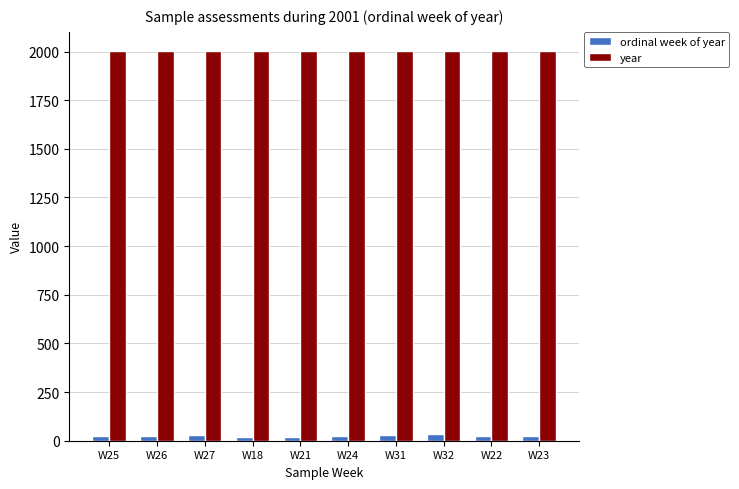

Which series has the largest total across all categories?

year